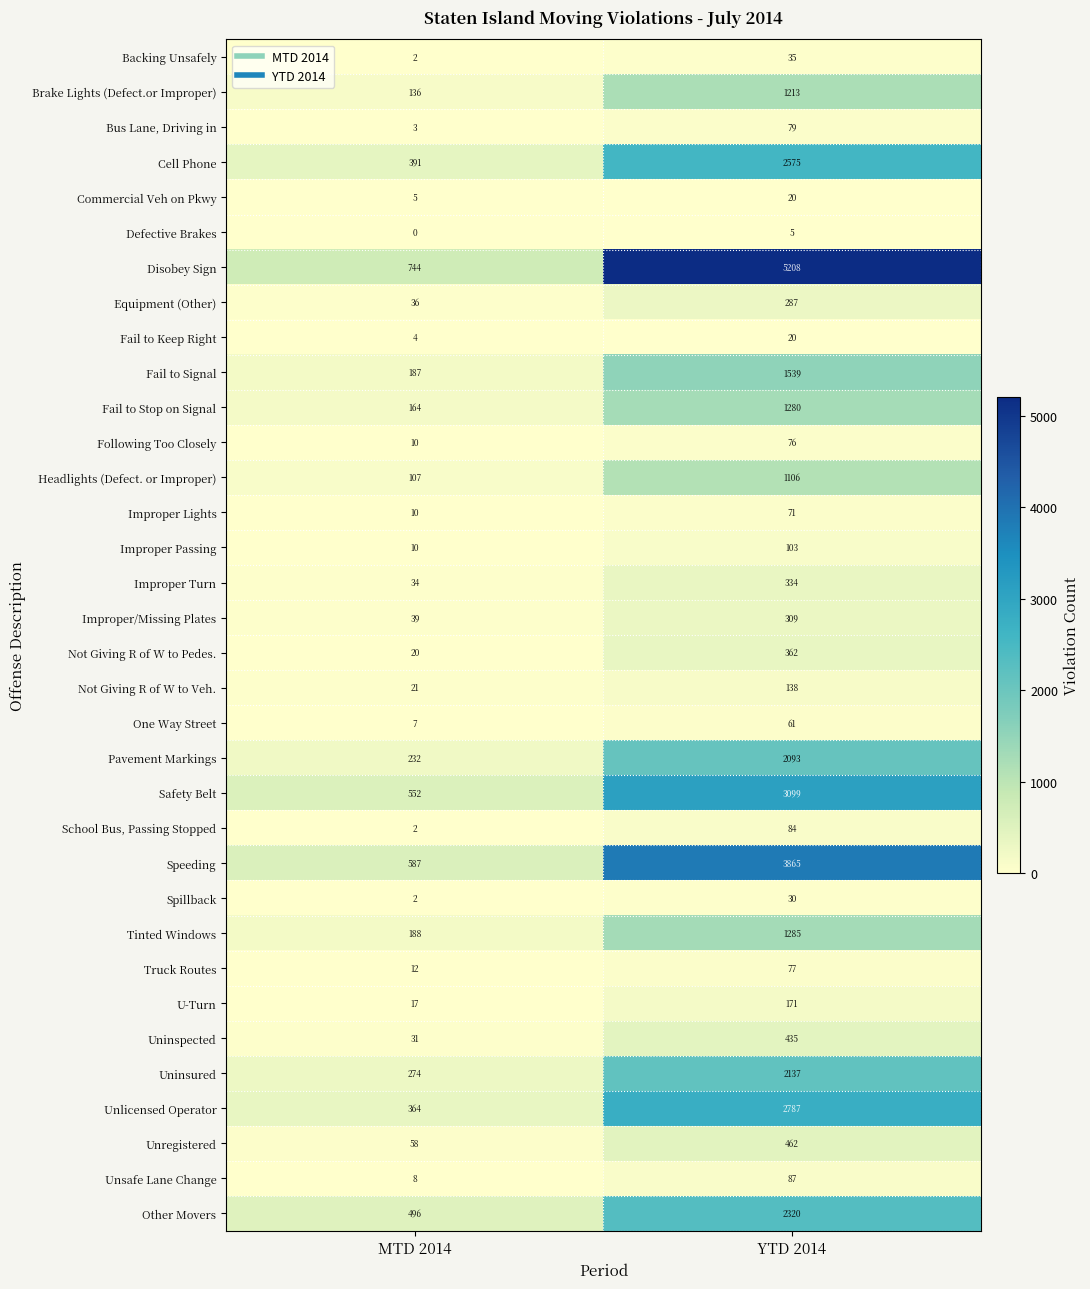

At which label is Safety Belt closest to 1825?

MTD 2014